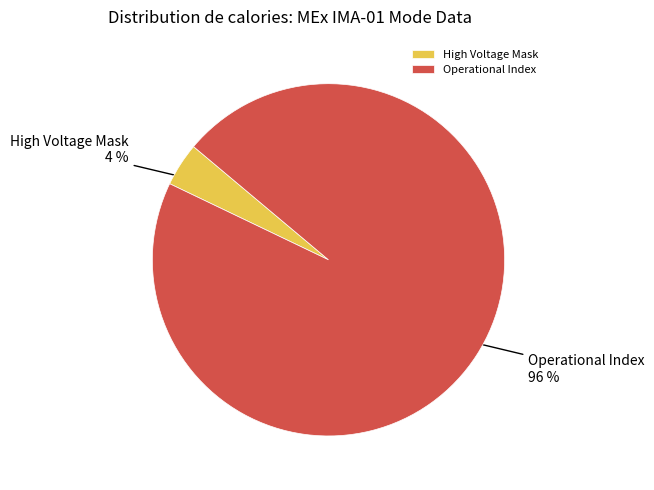

Is the sum of Operational Index and High Voltage Mask greater than half?

Yes